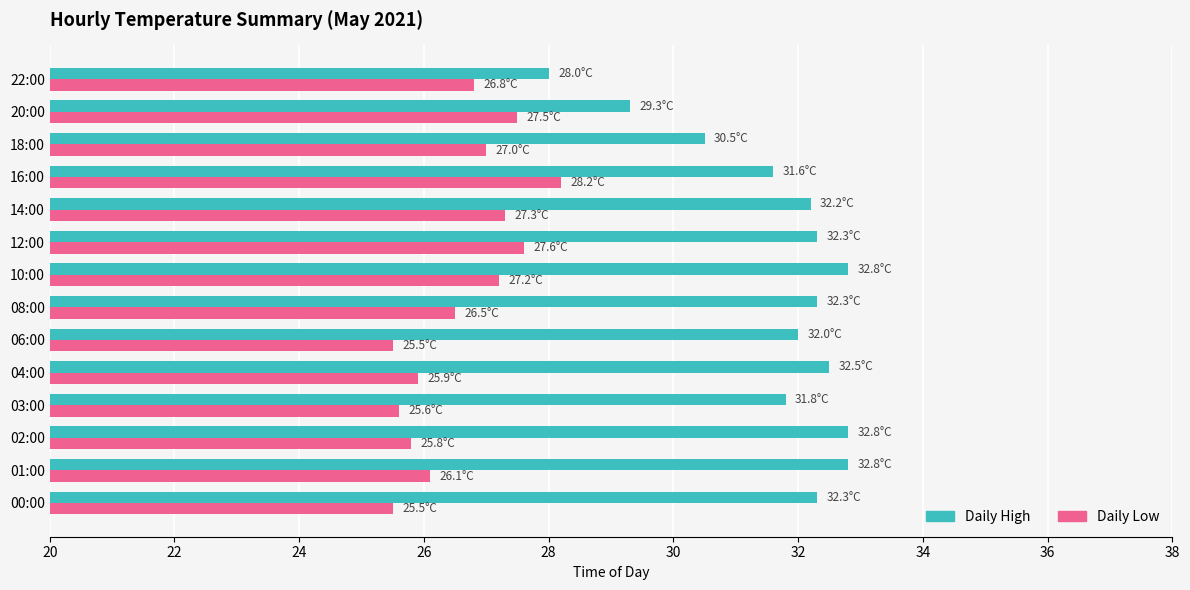

What is the smallest value displayed?

25.5